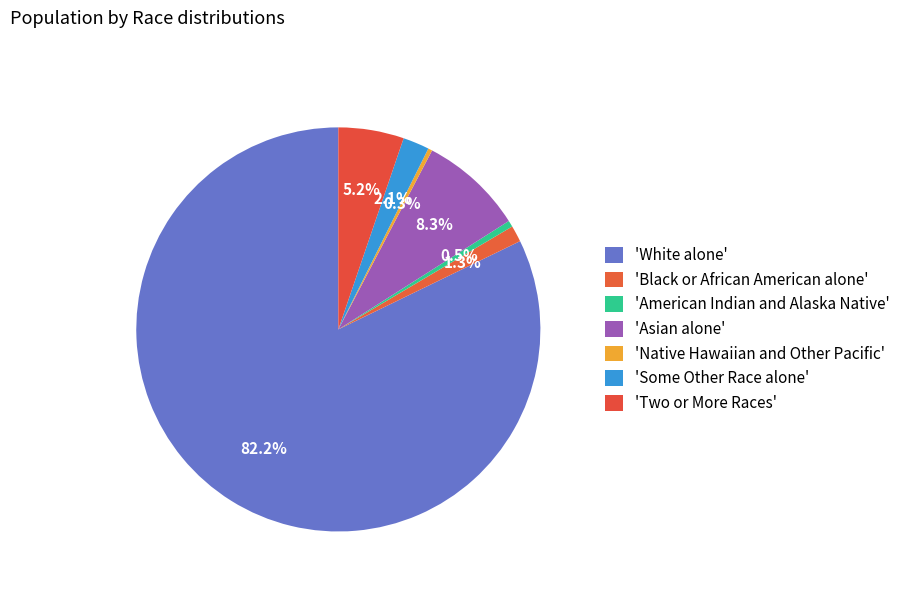

To the nearest percent, what is the average slice percentage?

14%